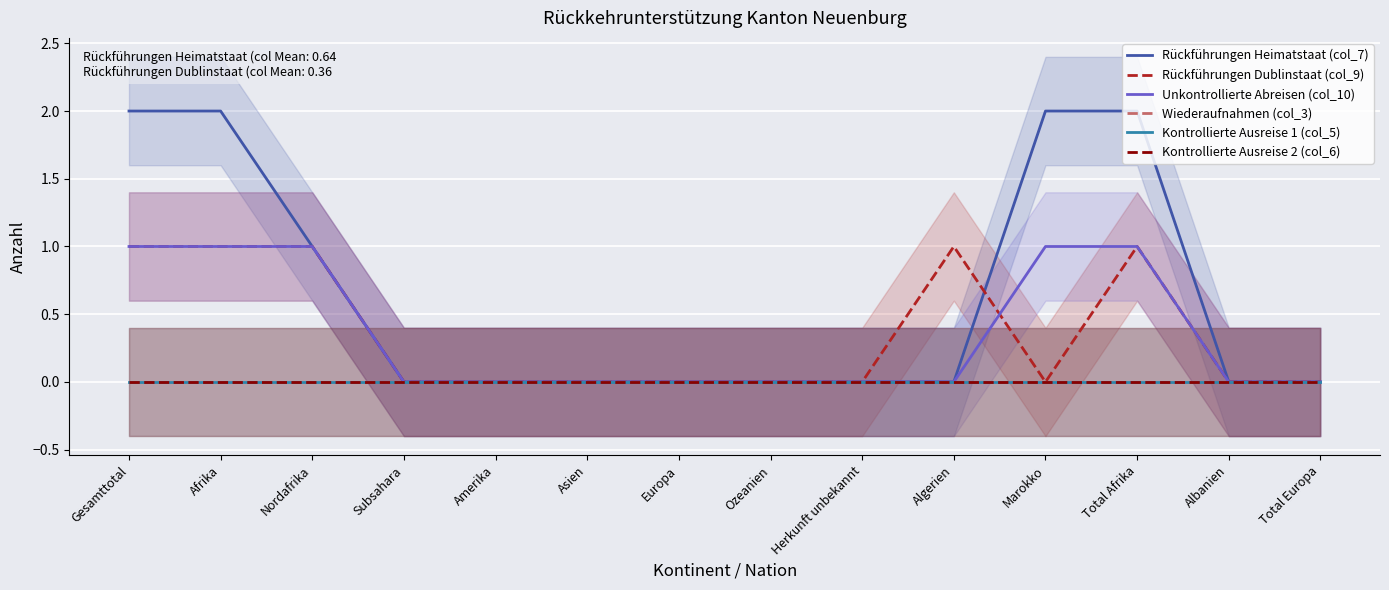

True or false: Rückführungen Dublinstaat (col_9) and Wiederaufnahmen (col_3) cross at least once.

False